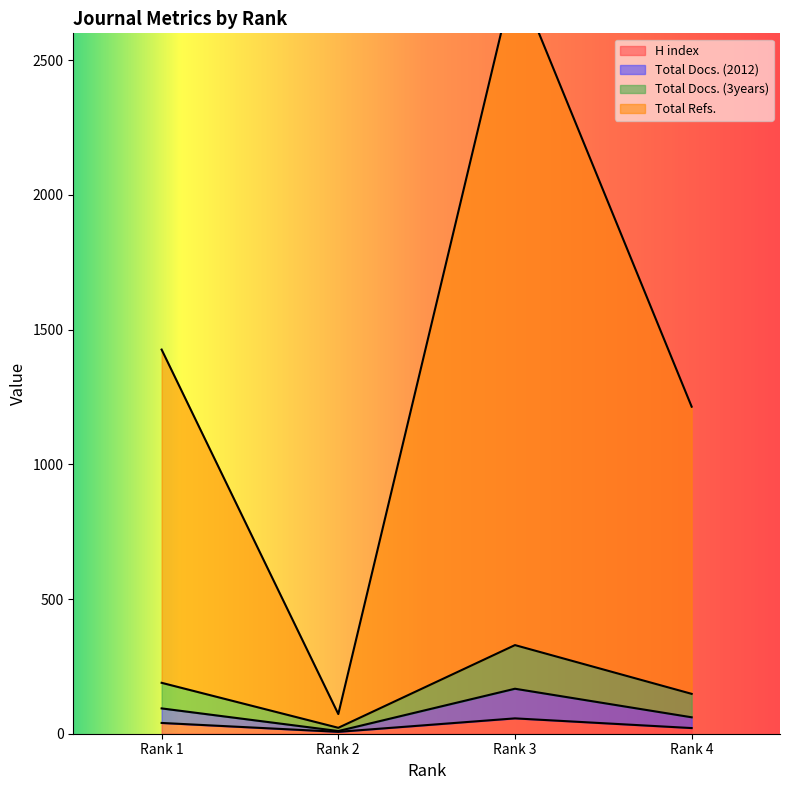

True or false: H index has more than 2 points higher than both neighbors.

False